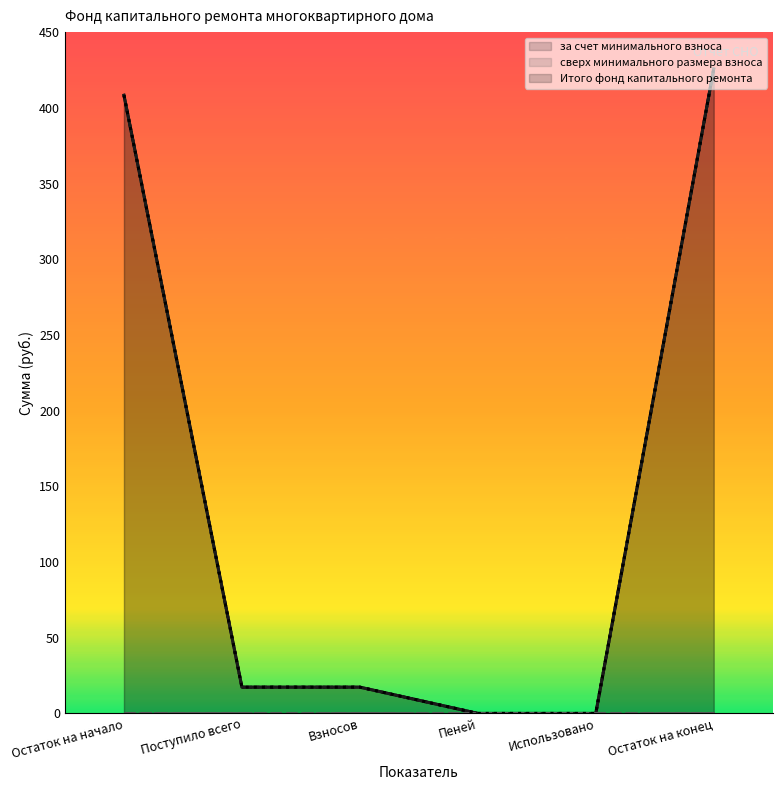

What is the difference between the highest and lowest values at Остаток на конец?

425.6